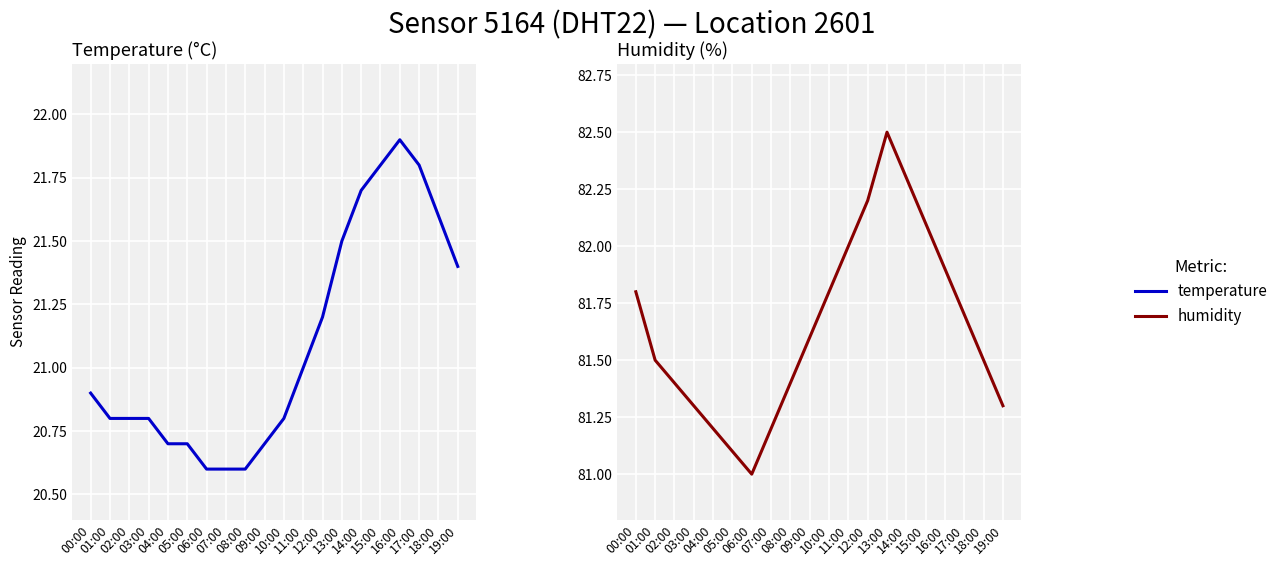

What is the spread (max minus min) of values at 13:00?

61.0